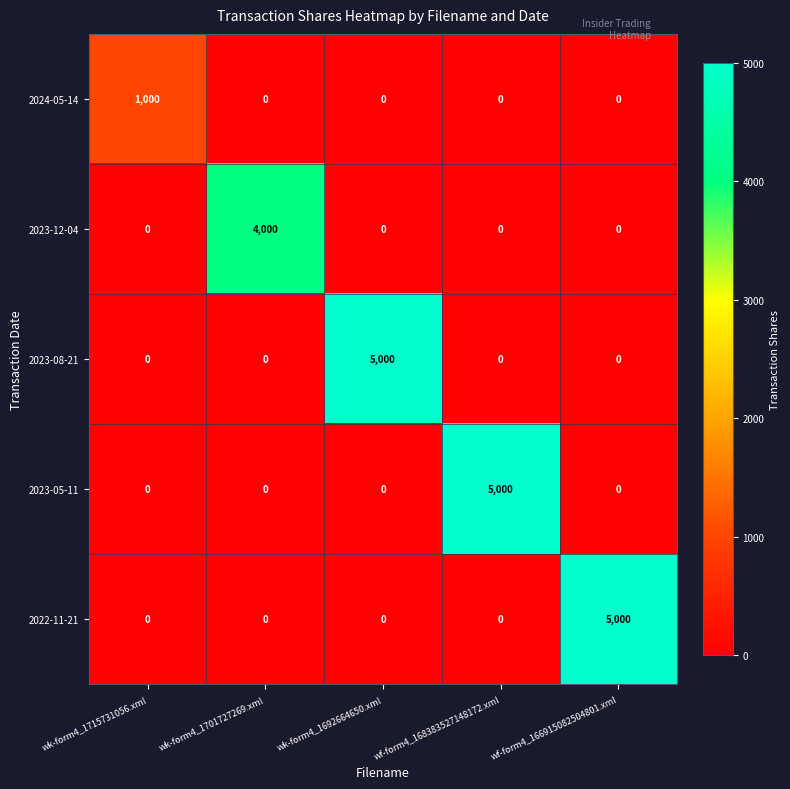

What is the spread (max minus min) of values at wk-form4_1715731056.xml?

1000